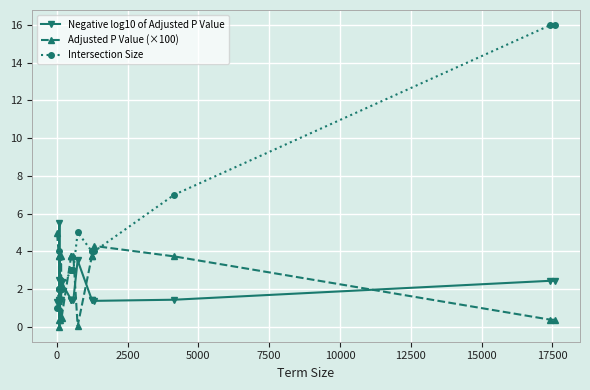

Which series has the largest total across all categories?

Intersection Size